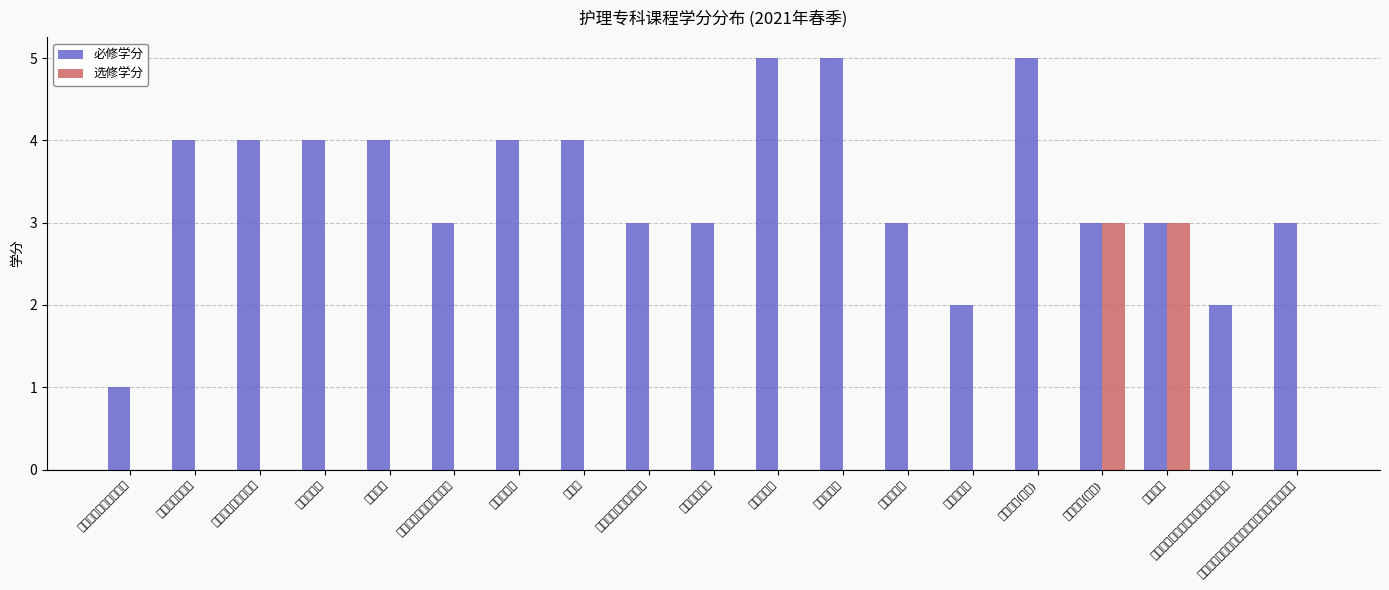

Where does the 必修学分 series first go above 3?

计算机应用基础